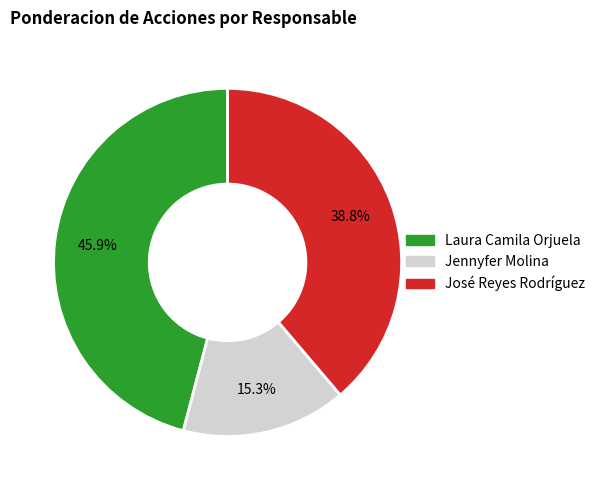

Does any single category account for the majority?

No